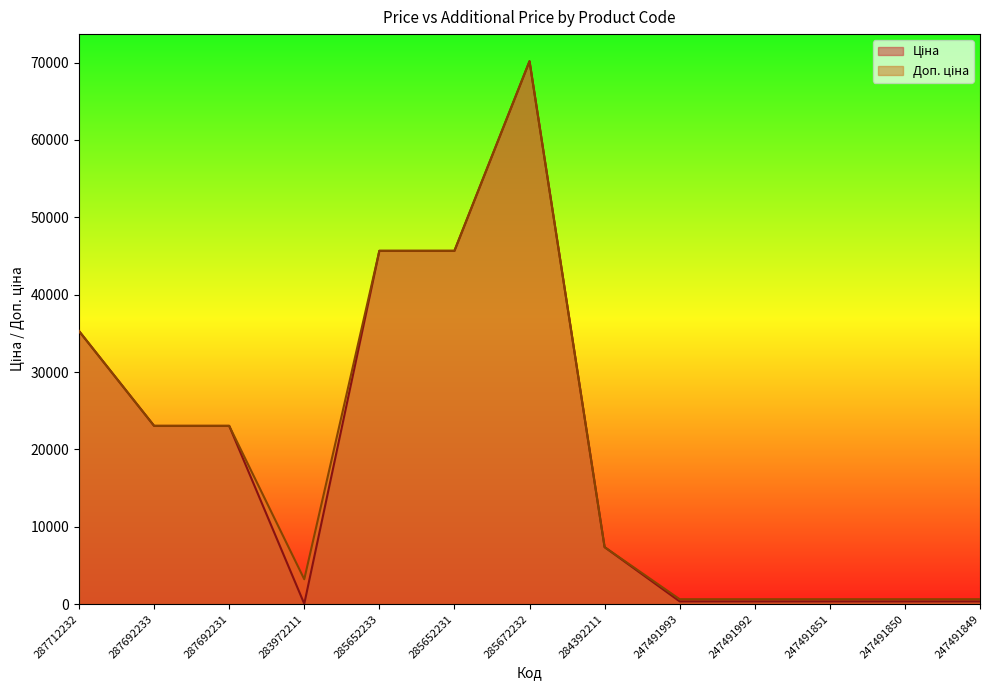

Reading left to right, list all the values displayed in this chart.

Ціна: 35295.1	23040.4	23040.4	32.0	45672.6	45672.6	70181.6	7360.2	342.1	342.1	342.1	342.1	342.1
Доп. ціна: 35295.1	23040.4	23040.4	3205.0	45672.6	45672.6	70181.6	7360.2	627.0	627.0	627.0	627.0	627.0